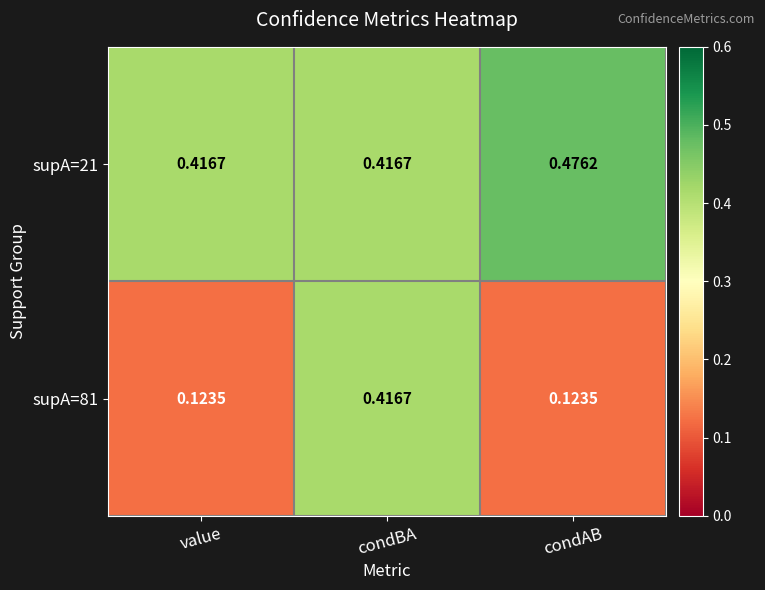

Which category has the highest value across all series?

condAB